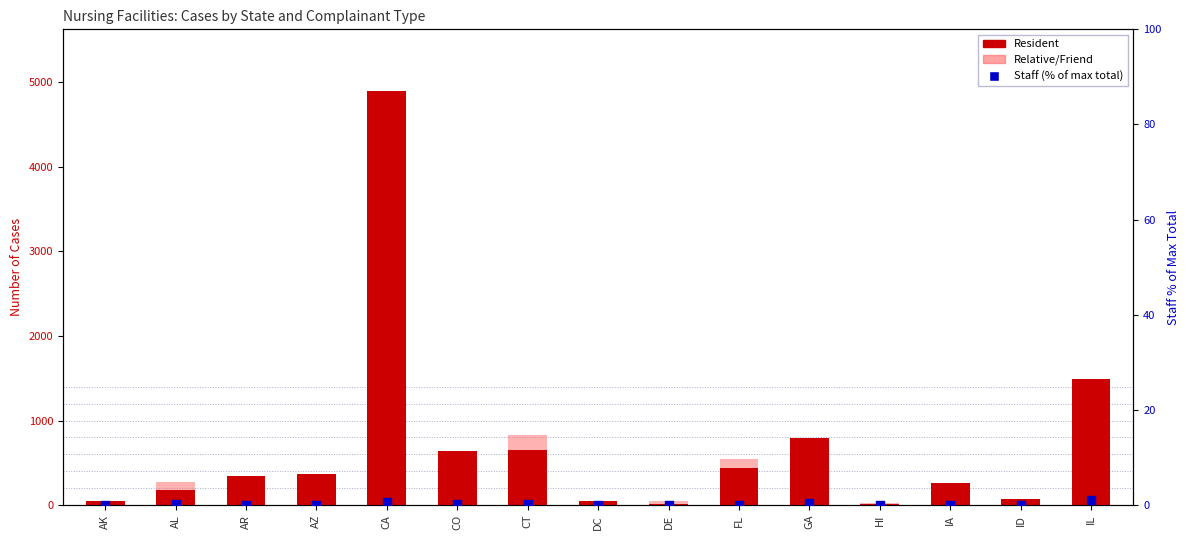

What are all the series names shown in the legend?

Resident, Relative/Friend, Staff (% of max total)